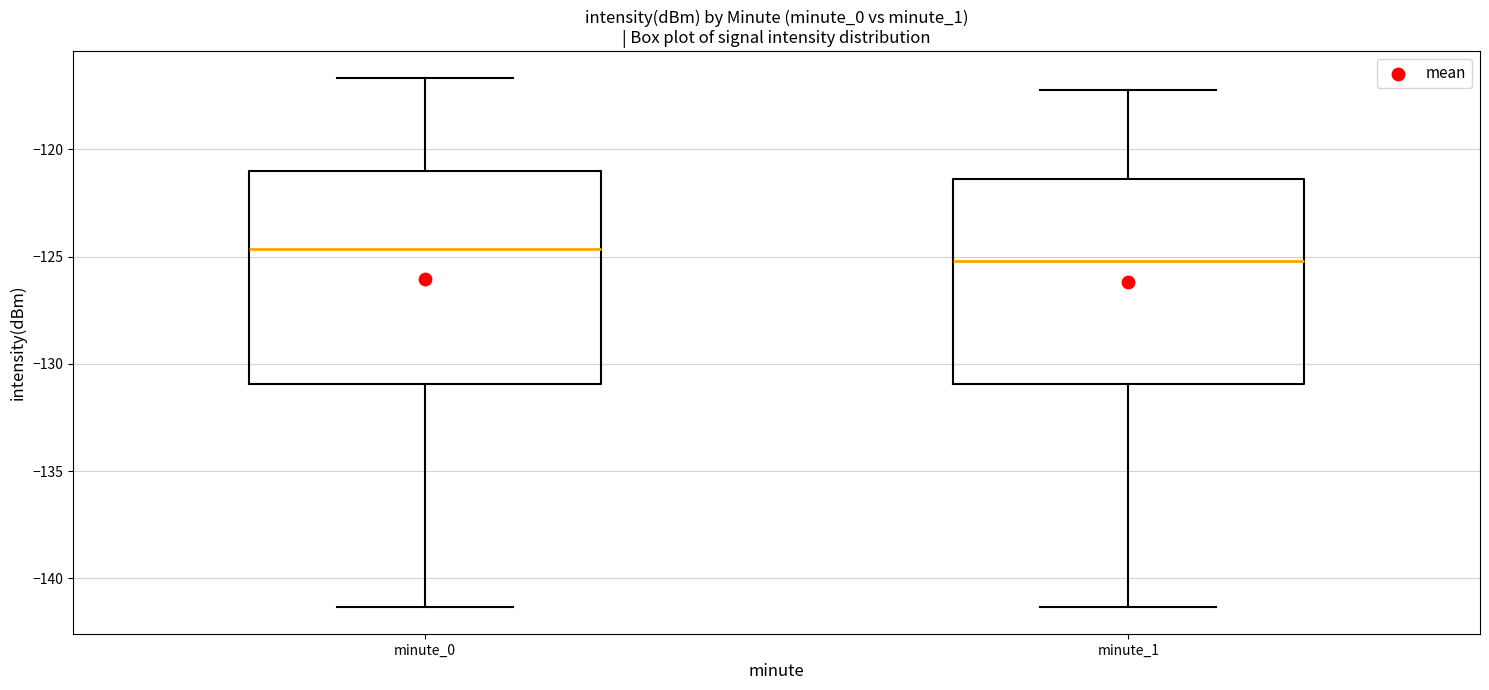

Where does the lower whisker of the box for minute_1 end on the y-axis? The values are not printed on the chart, so give them approximately, as read against the axis.

-141.5